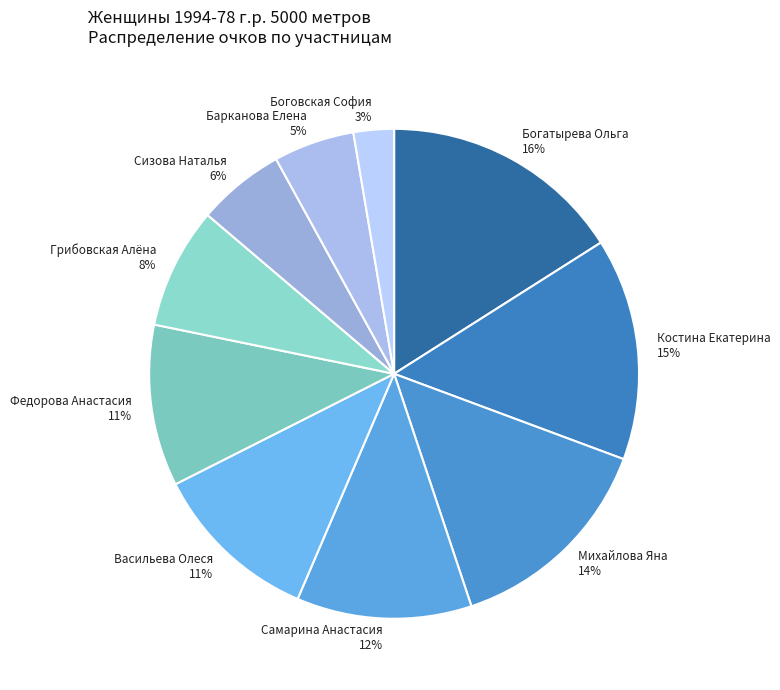

The Костина Екатерина slice represents 15% of the pie. True or false?

True